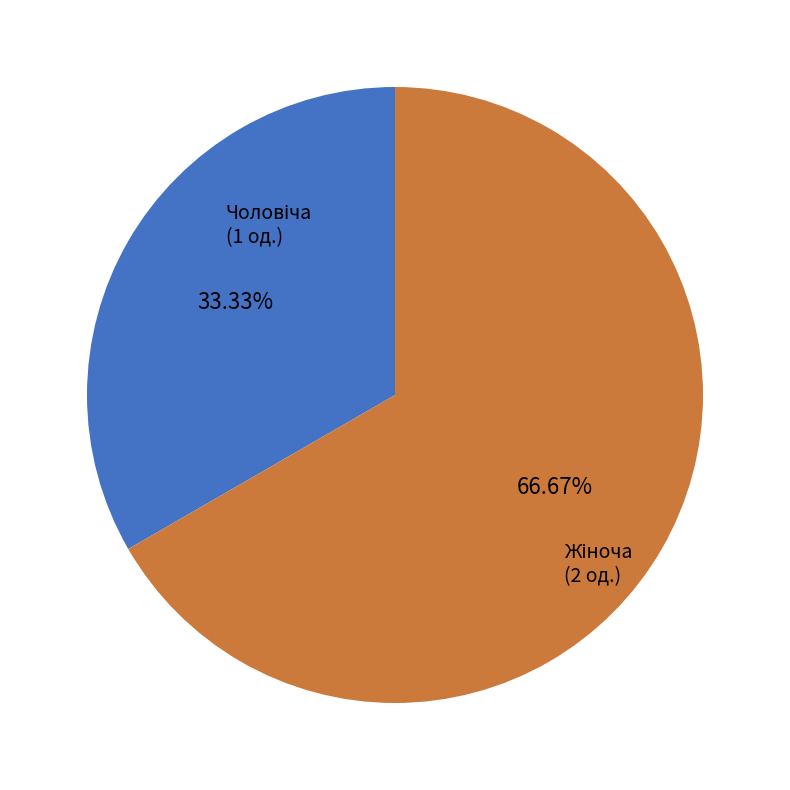

Is there any slice that represents more than half of the pie?

Yes